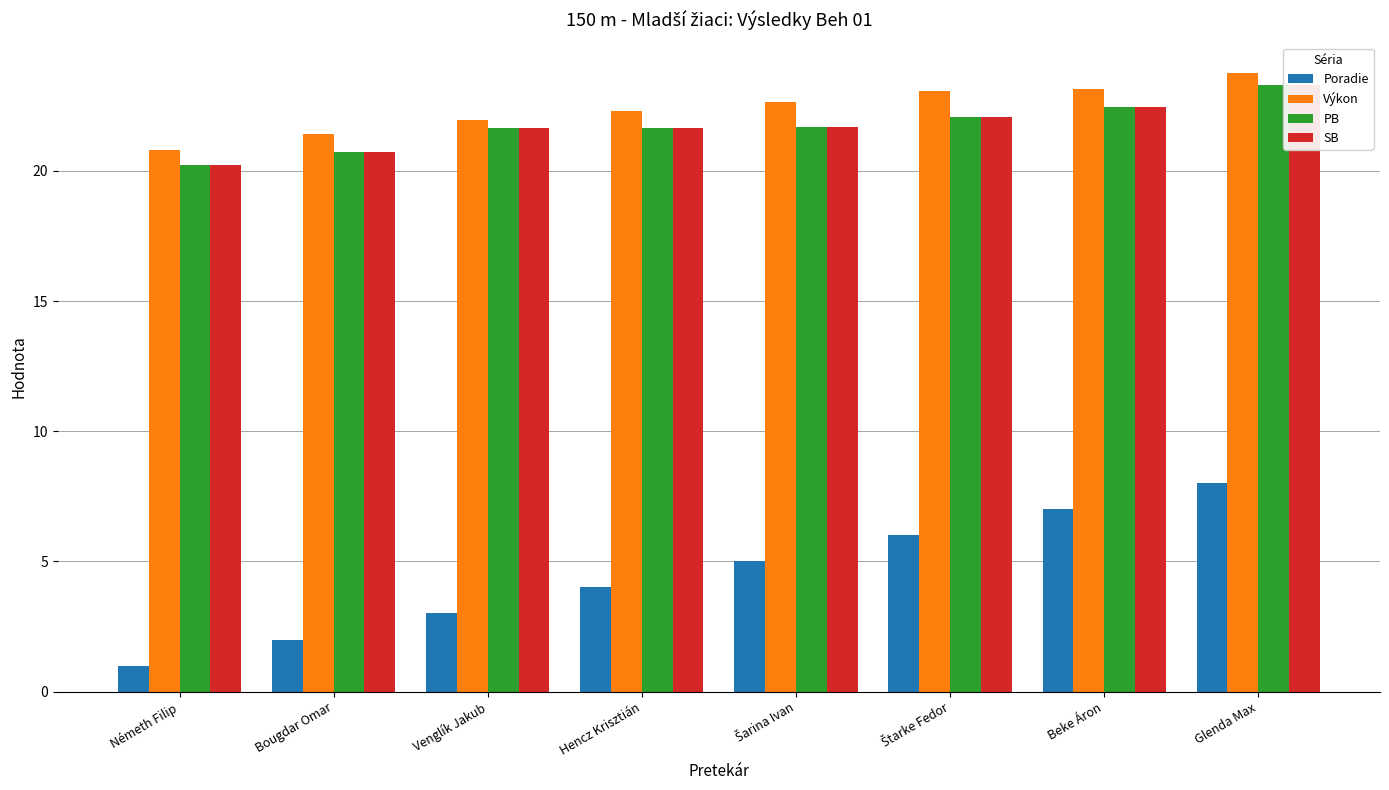

Read the Výkon value at Šarina Ivan.

22.6